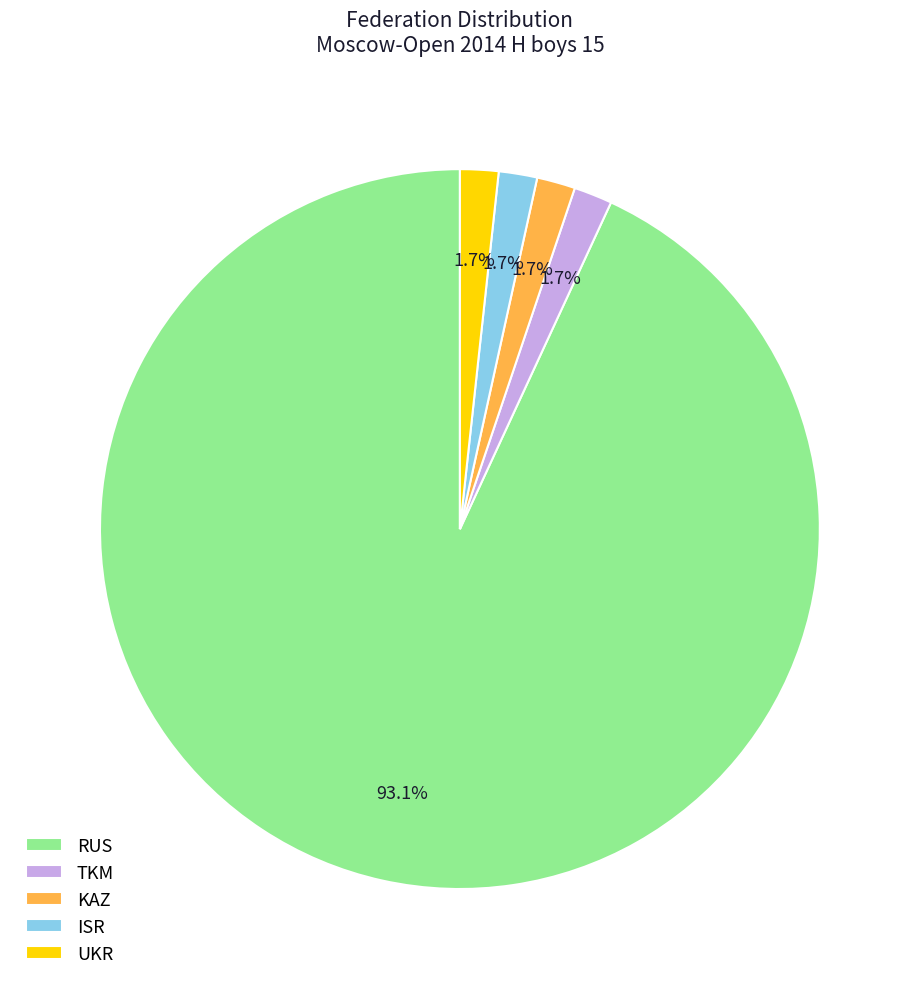

To the nearest percent, what is the difference between the largest and smallest slice percentages?

91%